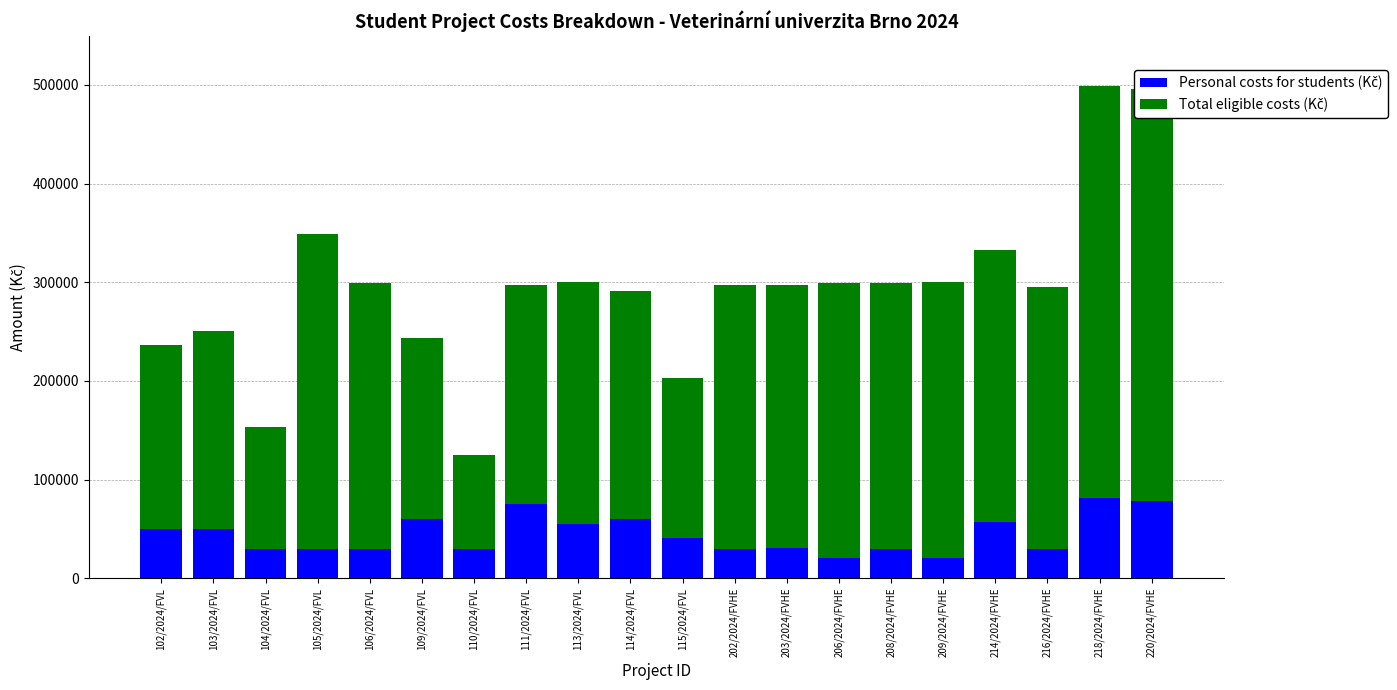

What is the total value across all series at 102/2024/FVL?

236187